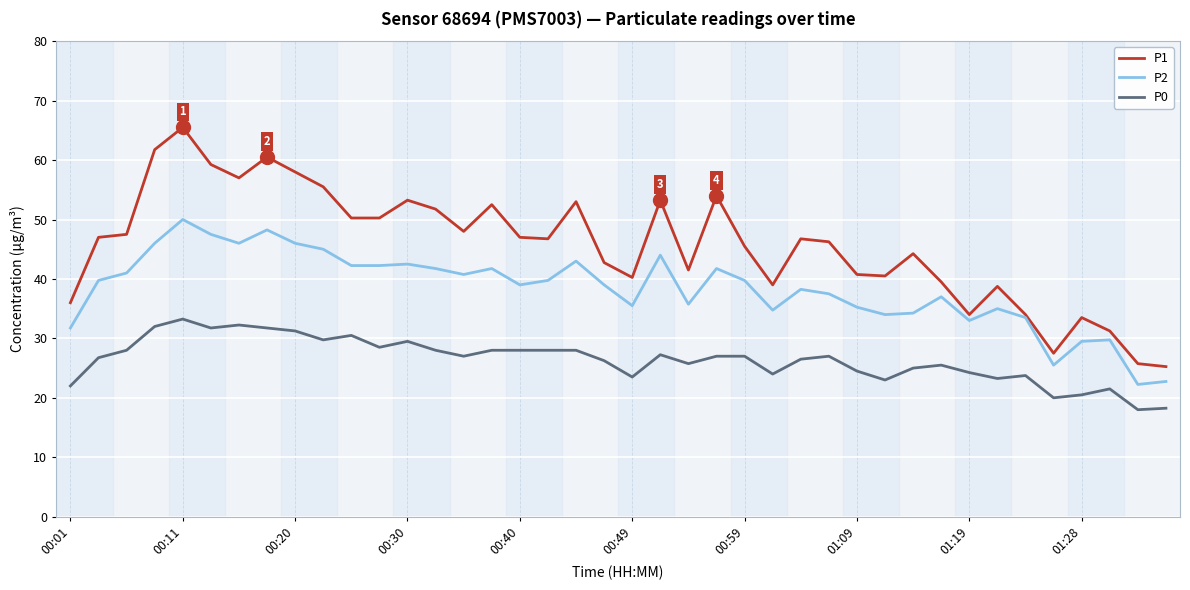

Which series has the largest range (max minus min)?

P1